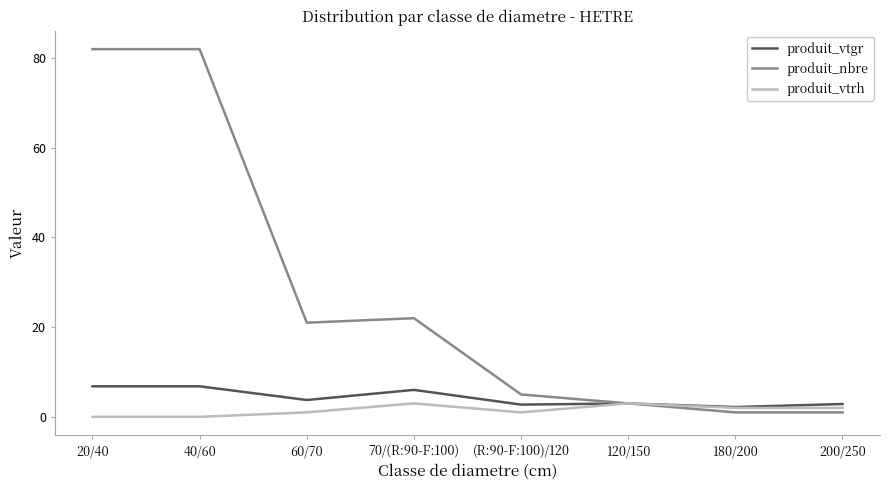

Is this an area chart (filled region under the line)?

No